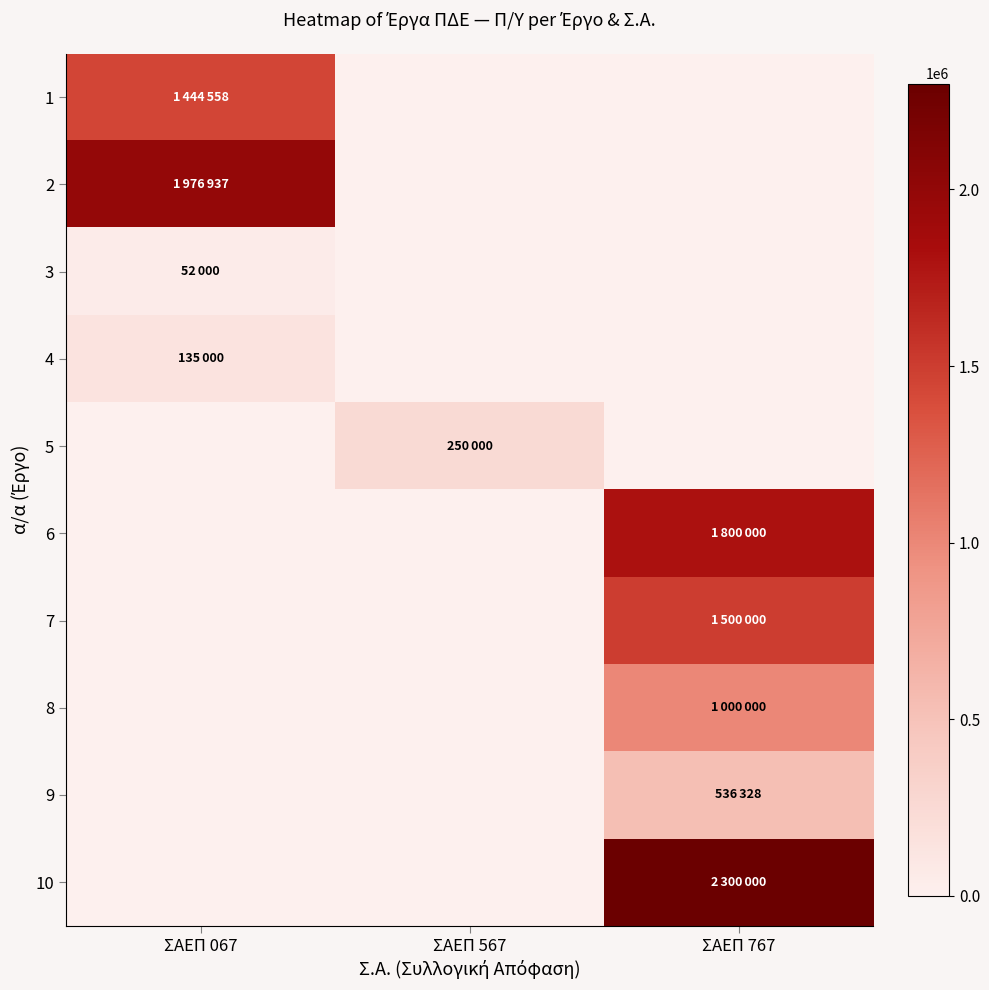

Which series has the largest range (max minus min)?

10